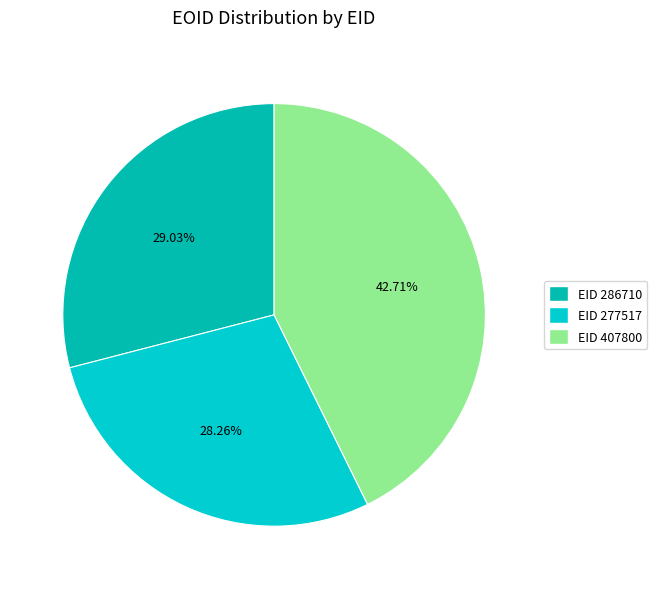

Rank the categories by value from lowest to highest.

EID 277517, EID 286710, EID 407800